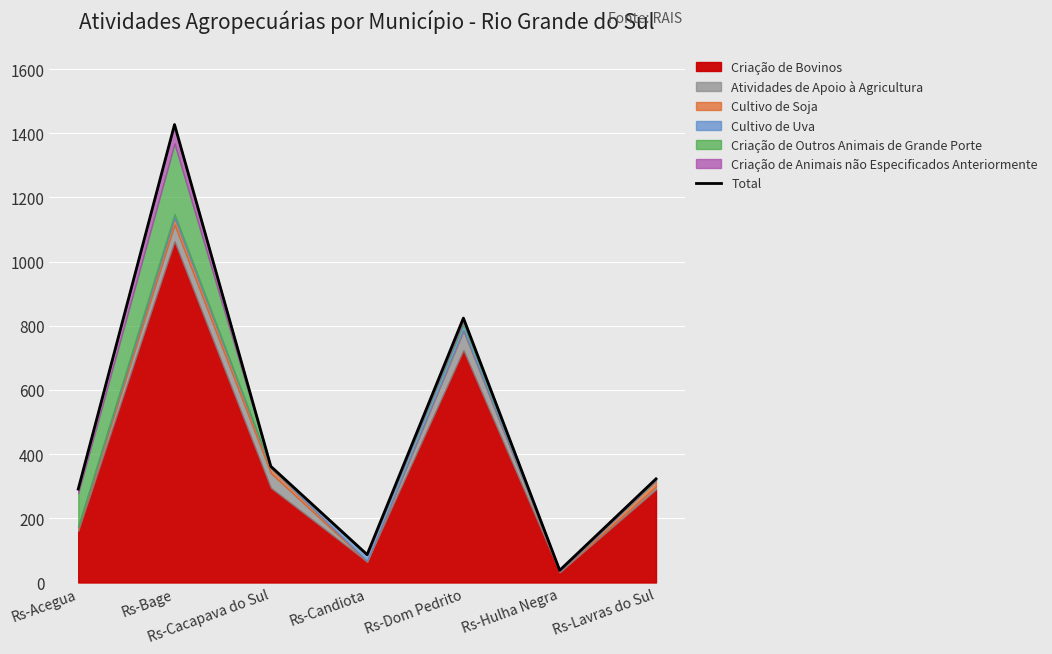

How many interior local peaks (higher than both neighbors) does the data have?

2